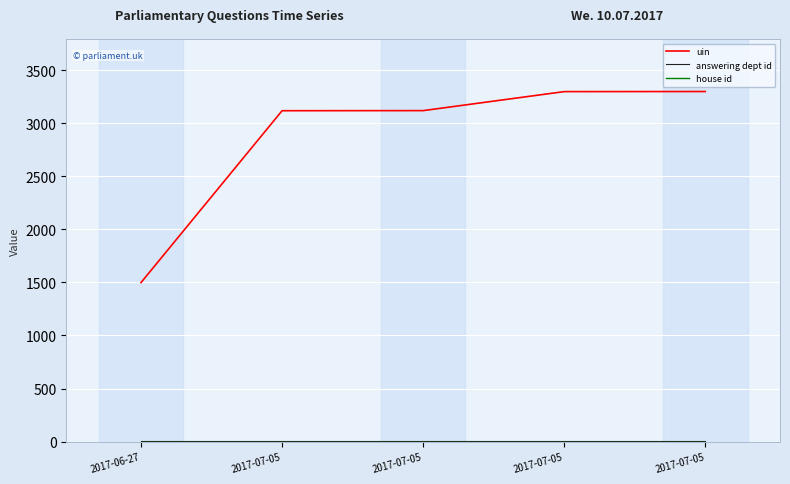

Does the chart display data point markers on the line(s)?

No